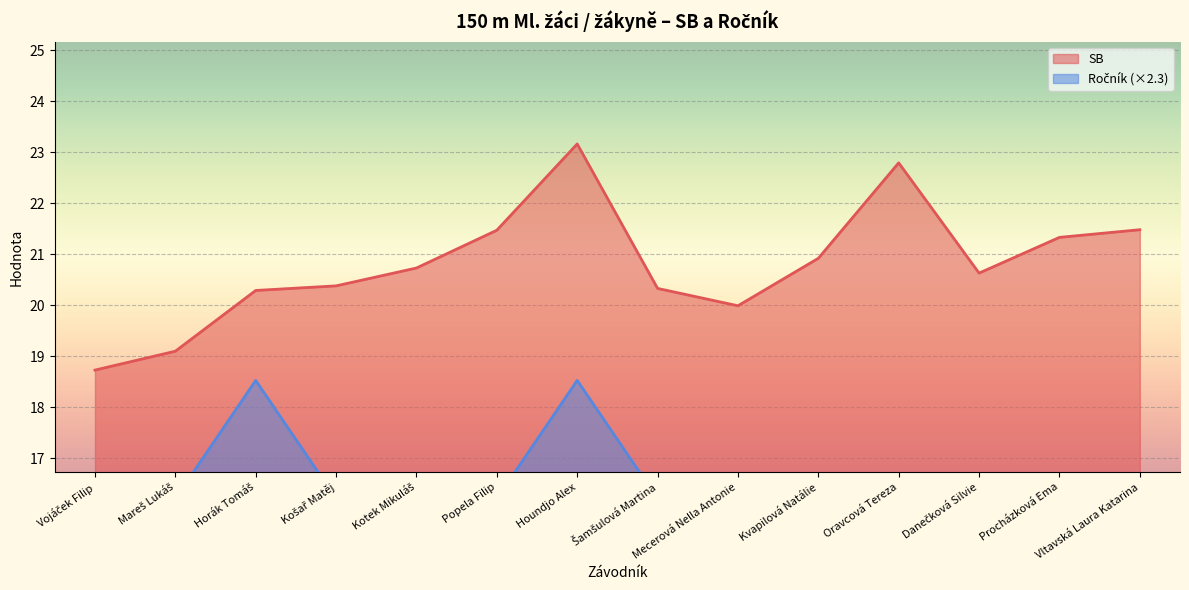

True or false: SB has a value of 12.6 at Oravcová Tereza.

False